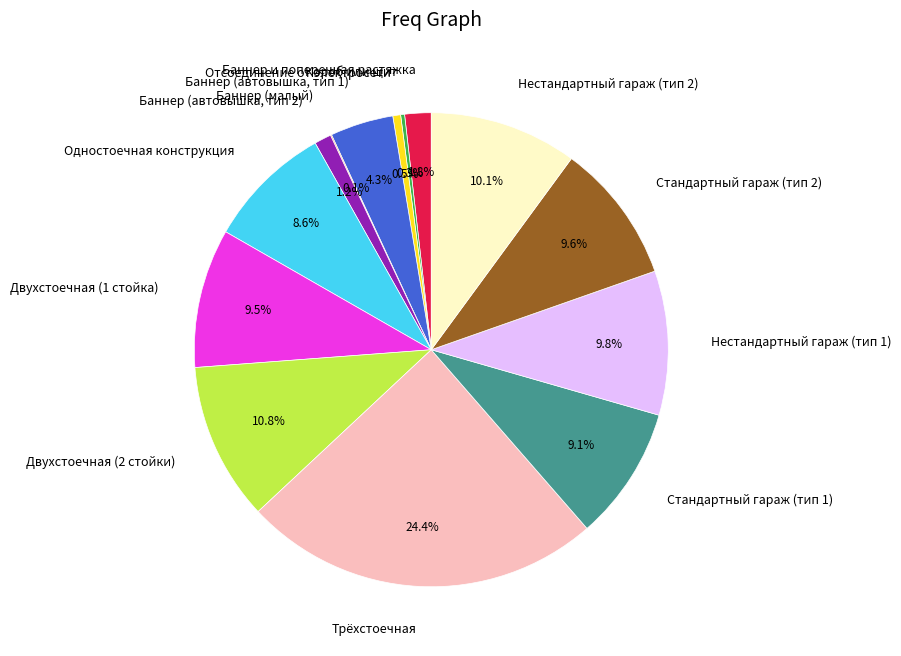

Which category has the biggest portion of the pie?

Трёхстоечная